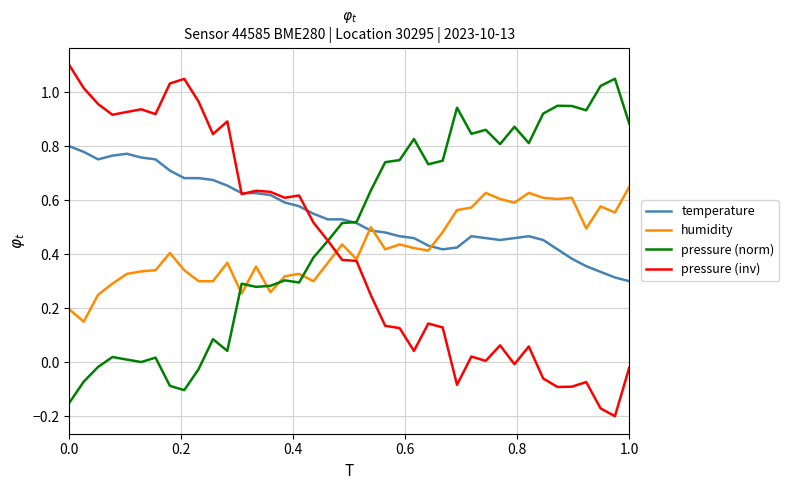

List the series in order of their peak value, highest first.

pressure (inv), pressure (norm), temperature, humidity